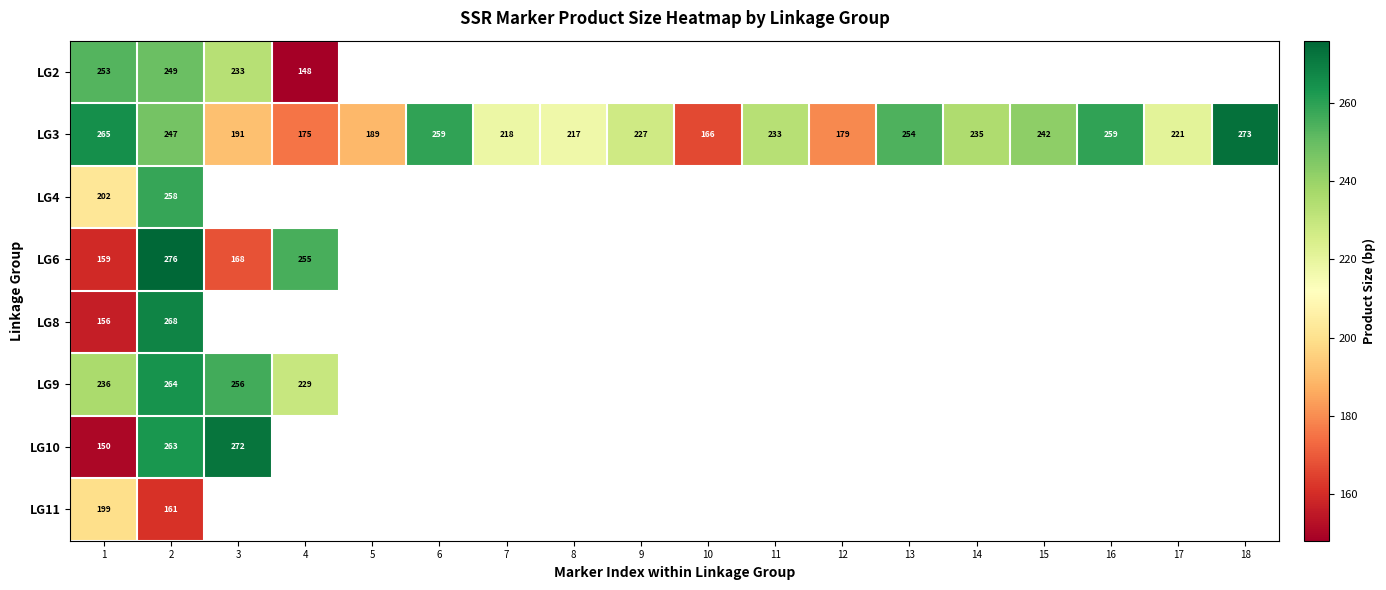

Which category has the highest value across all series?

2